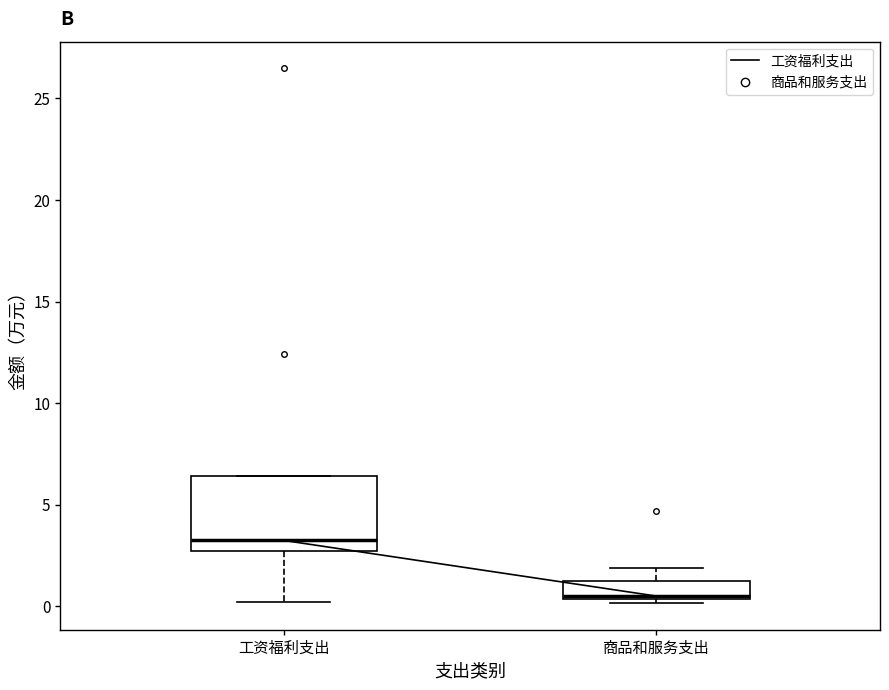

Reading left to right, transcribe this box plot: for each box, give where its median line is, the range the box spans, and where its two whiskers end, as read against the y-axis. The values are not printed on the chart, so give them approximately, as read against the axis.

工资福利支出: median 3.0, box 2.5 to 6.5, whiskers 0.0 to 6.5
商品和服务支出: median 0.5, box 0.5 to 1.0, whiskers 0.0 to 2.0